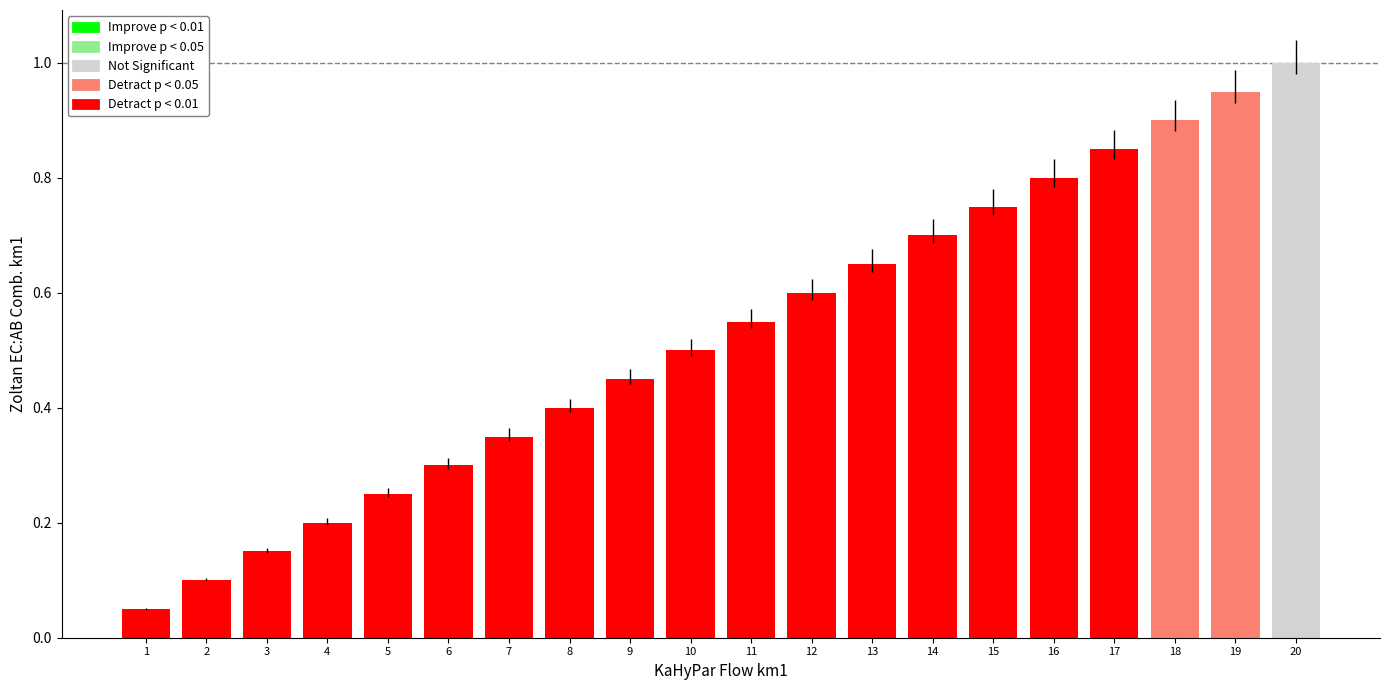

At which category does the chart reach its minimum across all series?

1